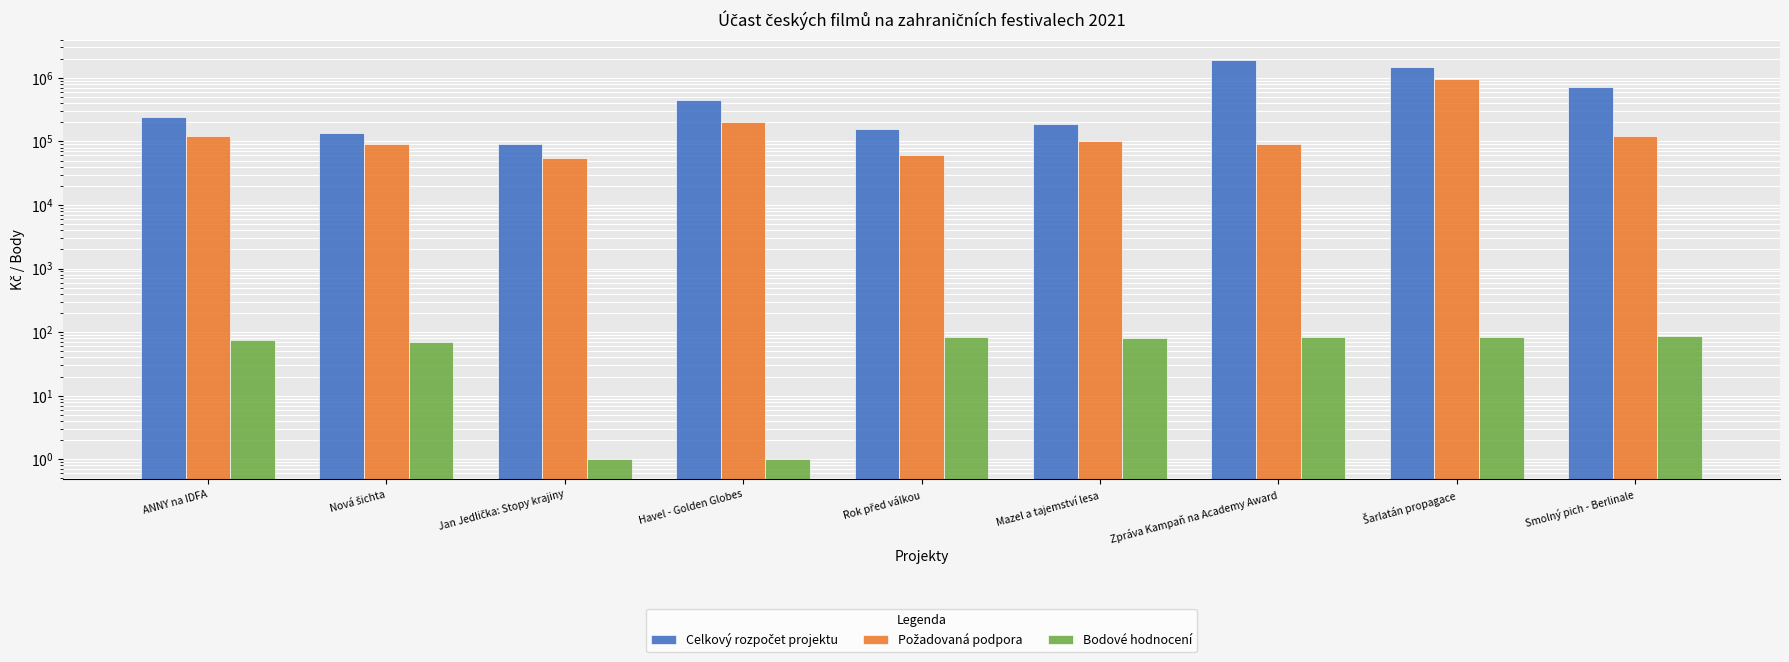

Reading right to left, list all the values displayed in this chart.

Celkový rozpočet projektu: Smolný pich - Berlinale=718910	Šarlatán propagace=1476147	Zpráva Kampaň na Academy Award=1940237	Mazel a tajemství lesa=191000	Rok před válkou=159000	Havel - Golden Globes=442200	Jan Jedlička: Stopy krajiny=90750	Nová šichta=138000	ANNY na IDFA=242800
Požadovaná podpora: Smolný pich - Berlinale=120000	Šarlatán propagace=950000	Zpráva Kampaň na Academy Award=90000	Mazel a tajemství lesa=100000	Rok před válkou=60000	Havel - Golden Globes=200000	Jan Jedlička: Stopy krajiny=55000	Nová šichta=90000	ANNY na IDFA=120000
Bodové hodnocení: Smolný pich - Berlinale=88	Šarlatán propagace=85	Zpráva Kampaň na Academy Award=84	Mazel a tajemství lesa=82	Rok před válkou=83	Havel - Golden Globes=1	Jan Jedlička: Stopy krajiny=1	Nová šichta=71	ANNY na IDFA=75